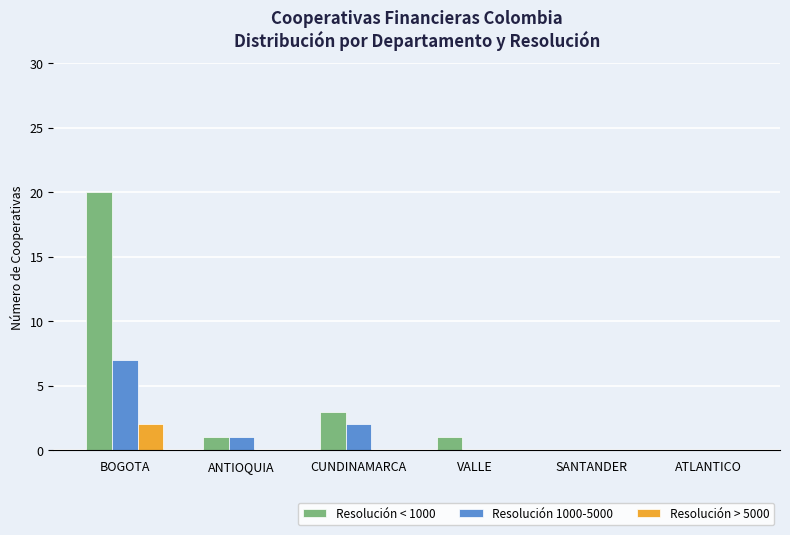

Reading left to right, what are all the values shown in this chart?

Resolución < 1000: 20	1	3	1	0	0
Resolución 1000-5000: 7	1	2	0	0	0
Resolución > 5000: 2	0	0	0	0	0